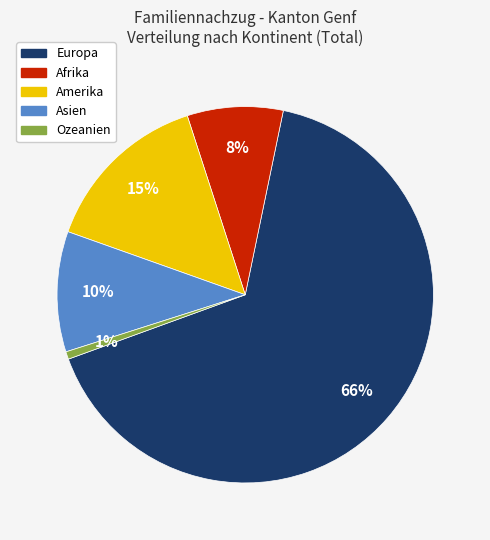

What is the smallest slice in the pie chart?

Ozeanien